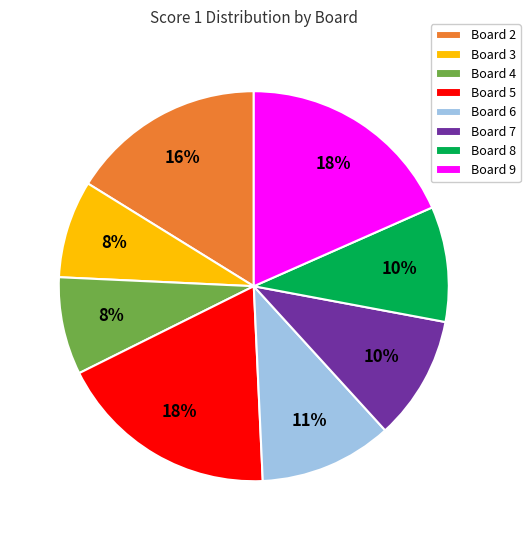

Is the sum of Board 8 and Board 9 greater than half?

No